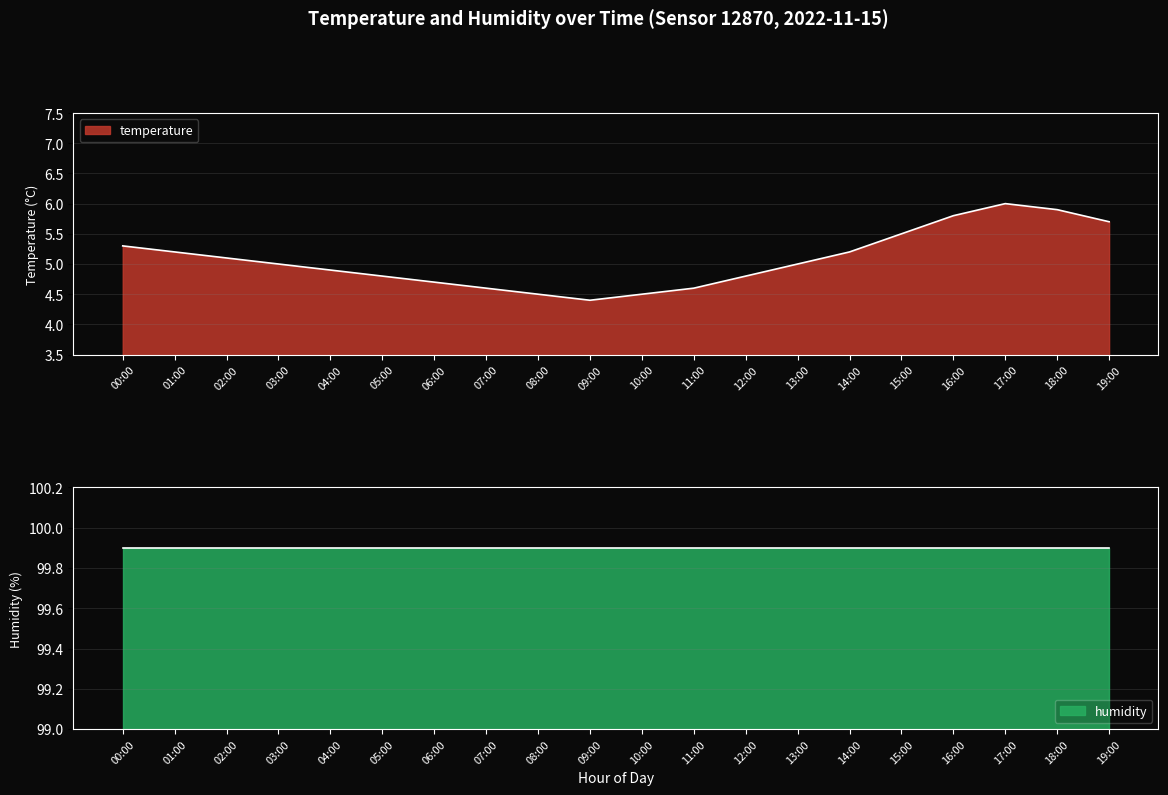

How many data points are above 5?

9